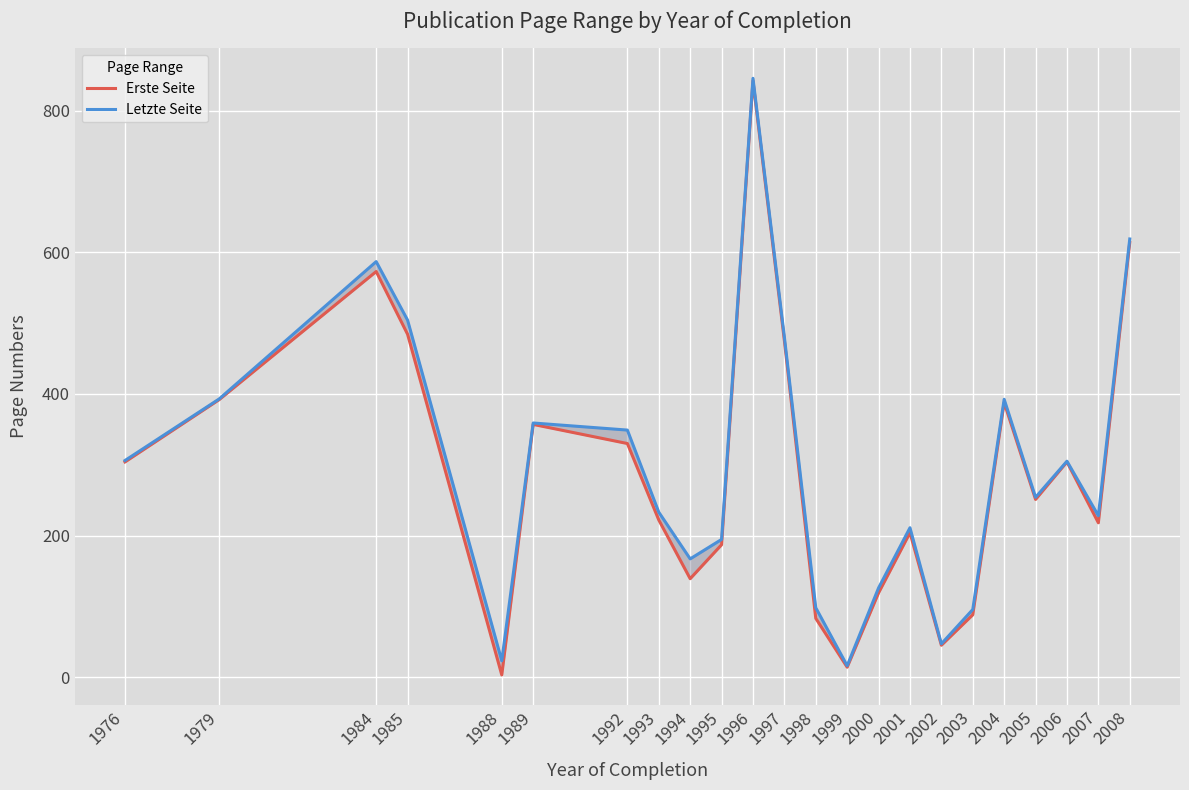

What is the difference between the Letzte Seite values at 1989 and 2002?

312.0